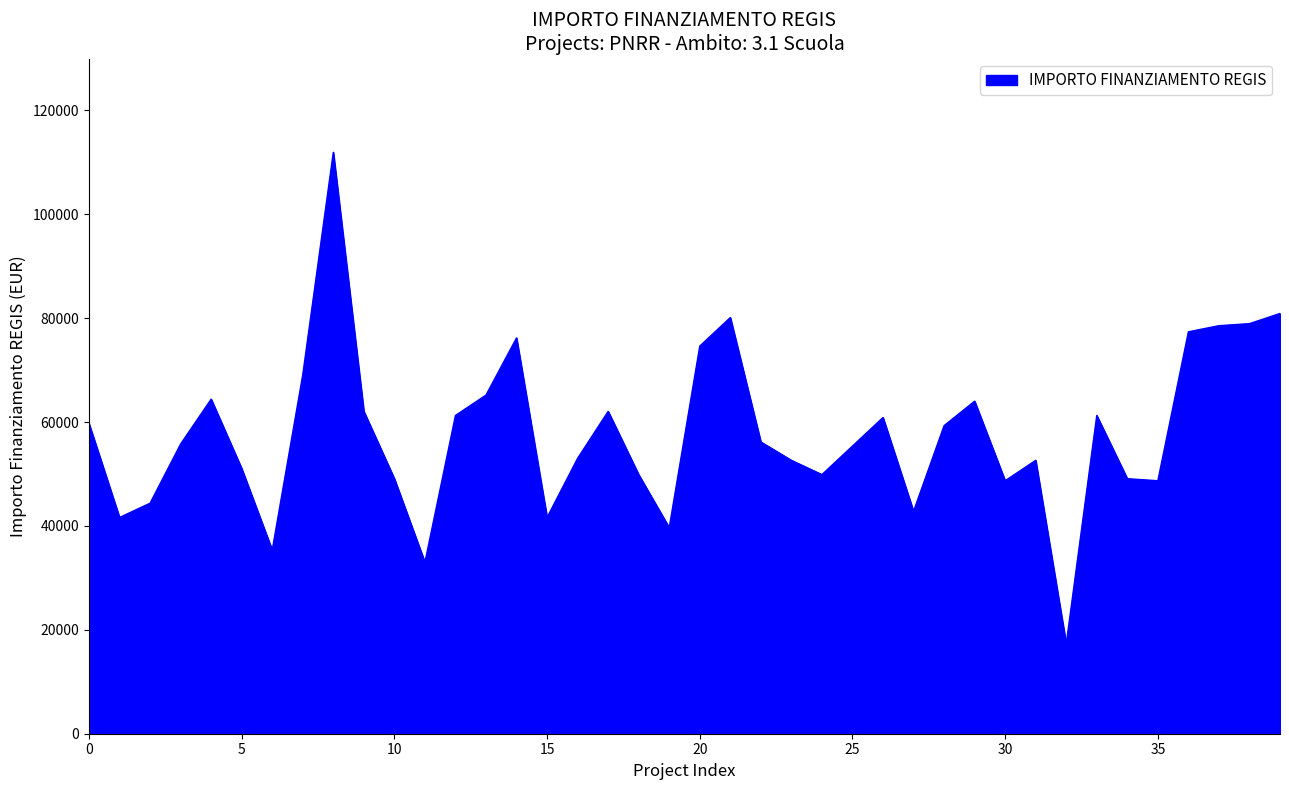

What is the minimum value shown in the chart?

17283.4